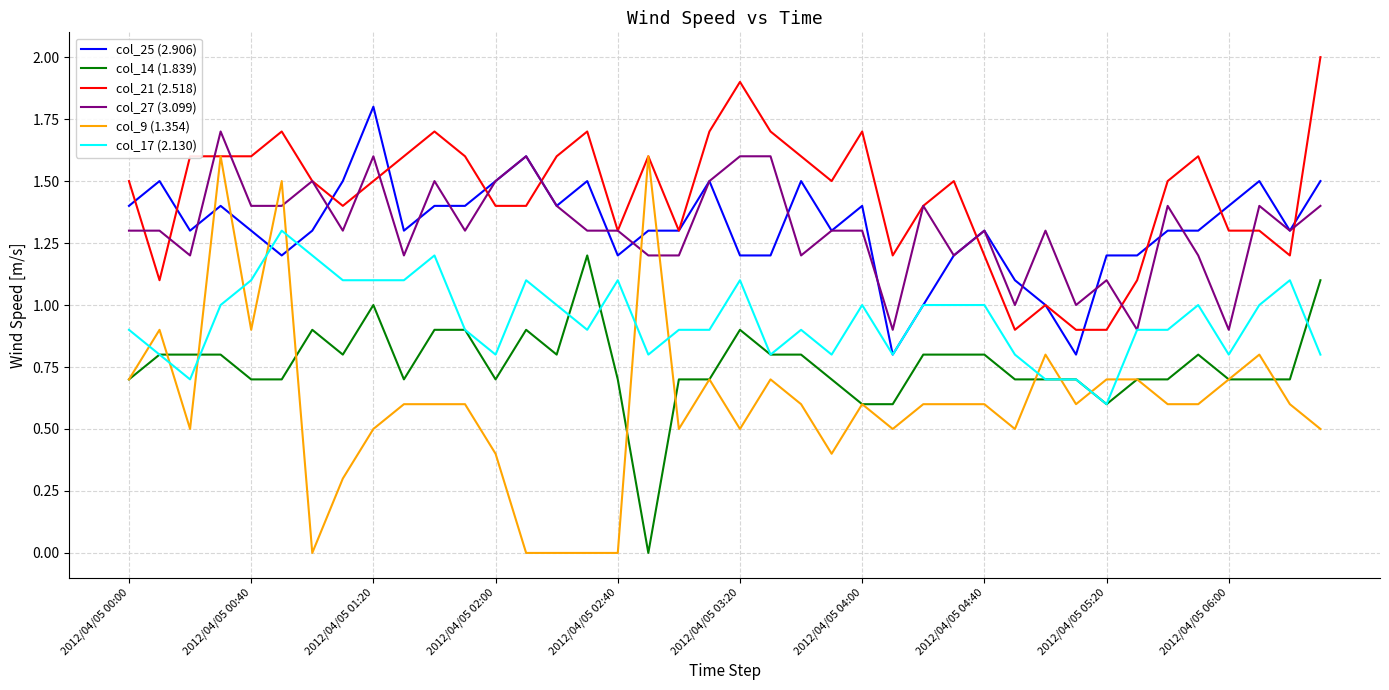

What is the highest value of the col_21 (2.518) series?

2.0